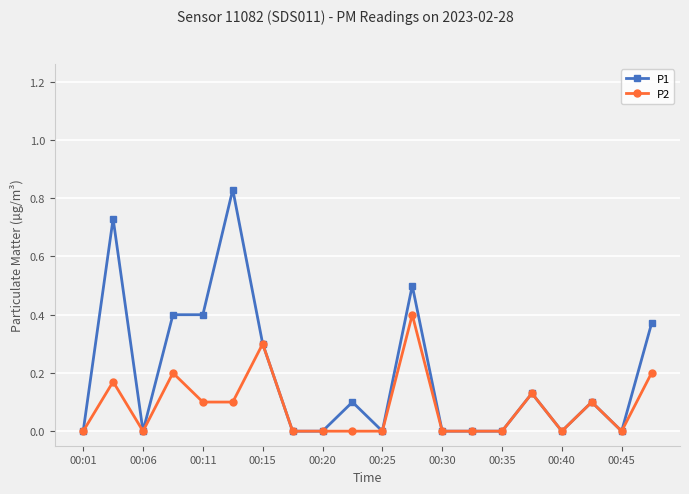

Which series has the widest spread of values?

P1